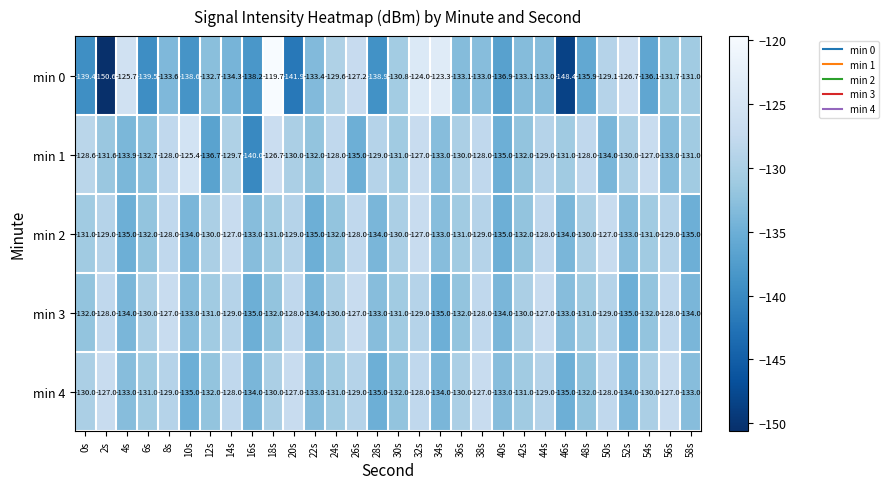

What is the sum of the min 4 values at 38s and 52s?

-261.0